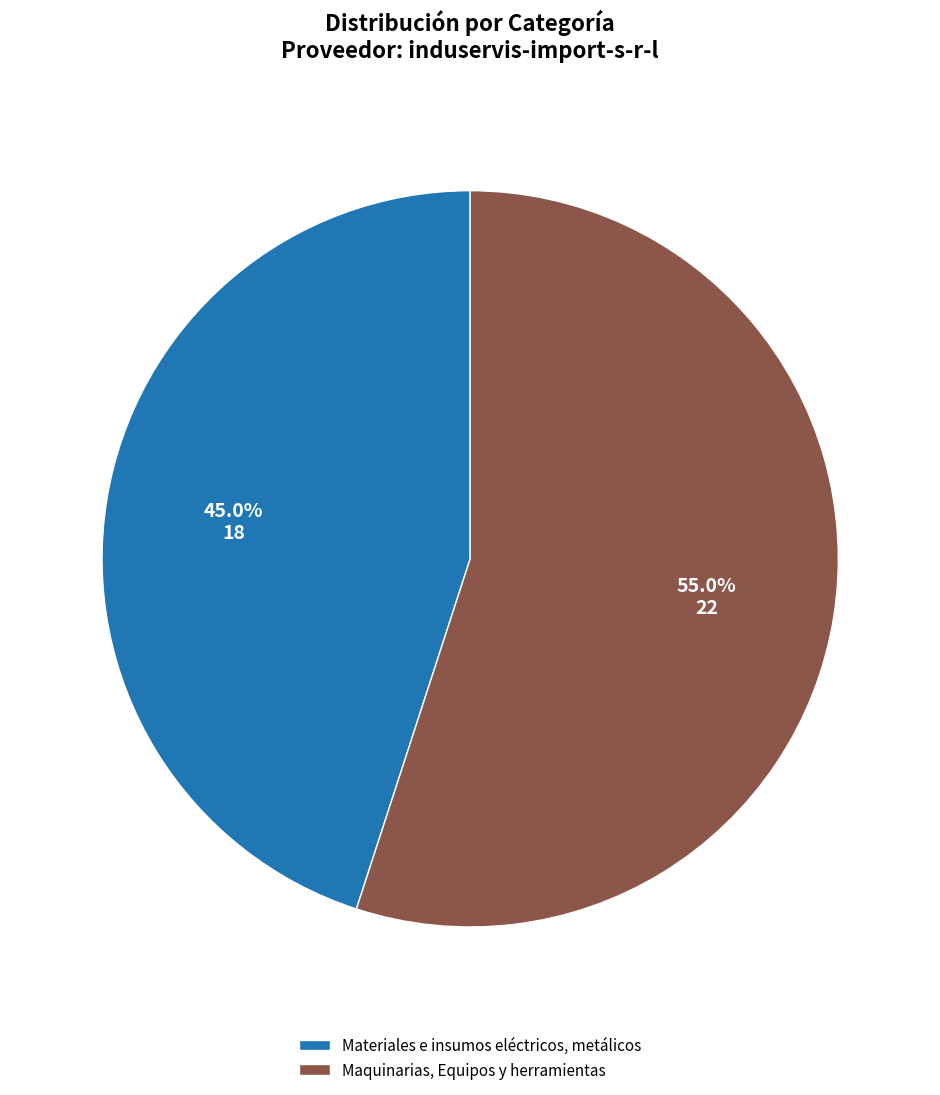

Rank the categories by value from lowest to highest.

Materiales e insumos eléctricos, metálicos, Maquinarias, Equipos y herramientas